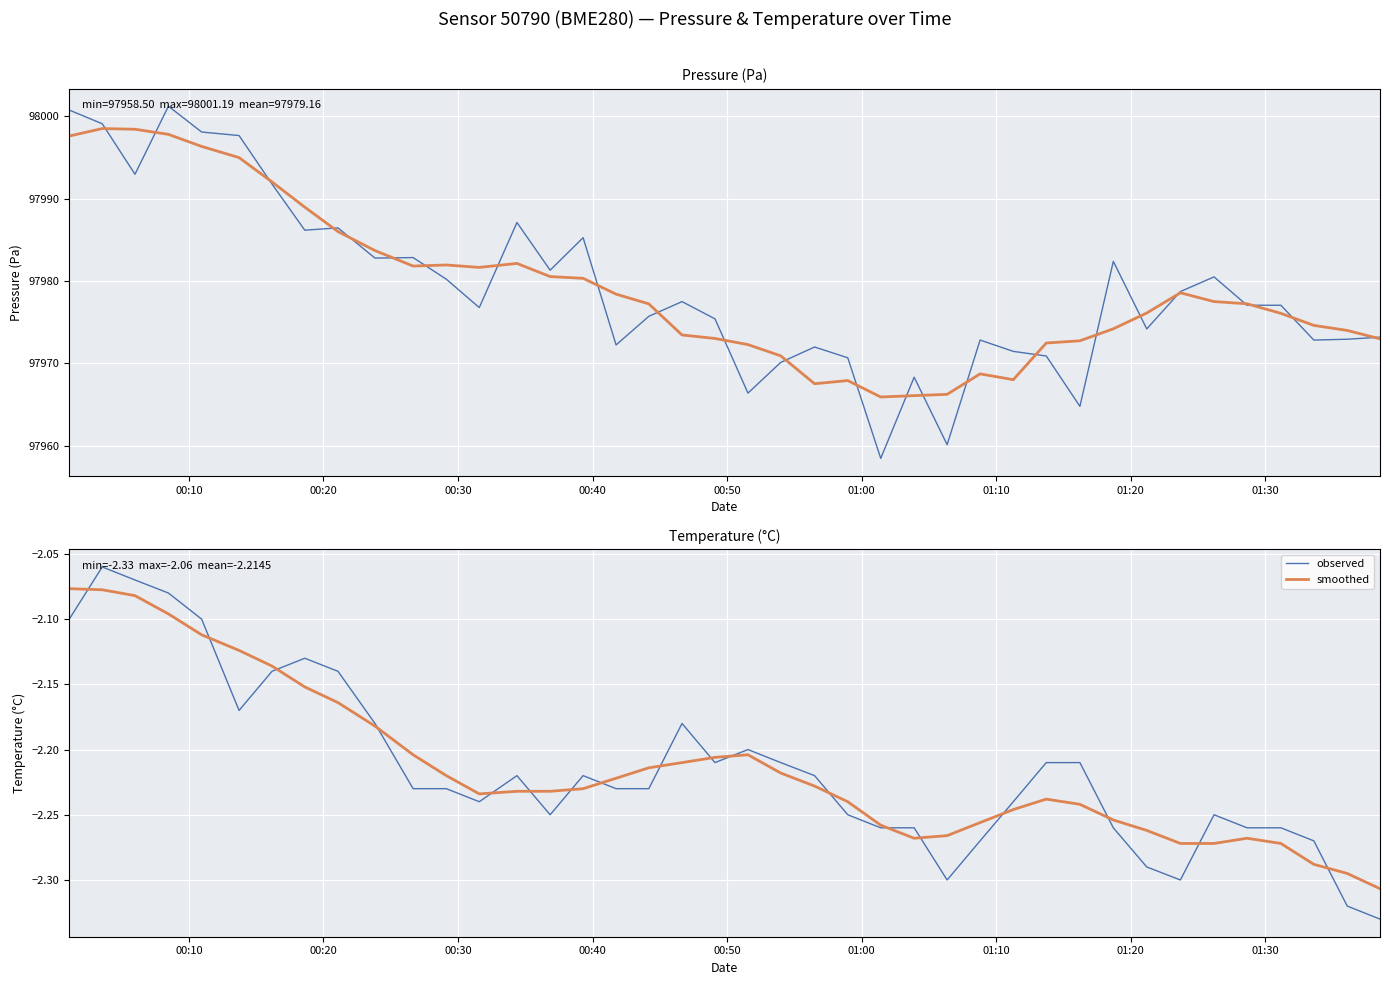

What is the sum of all observed values?

-88.6